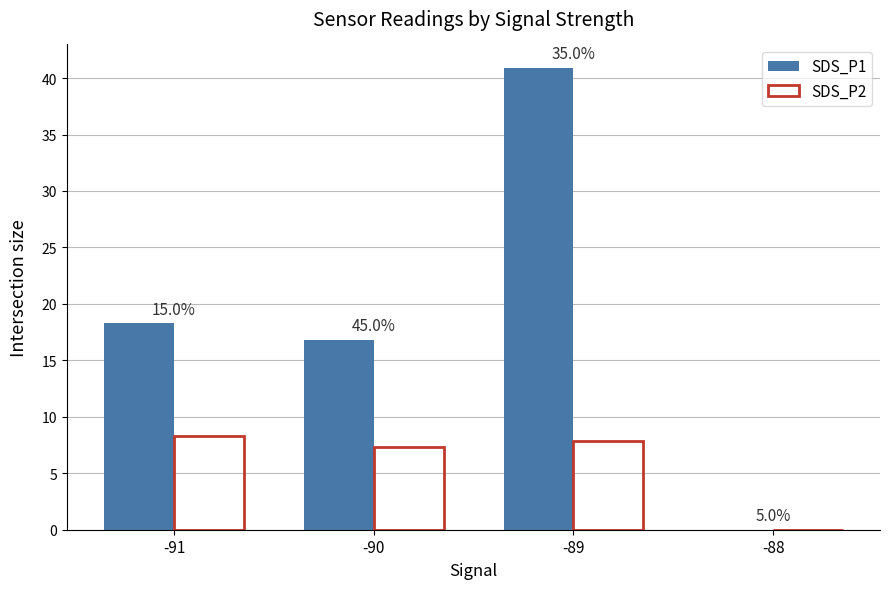

Between -88 and -89, which is larger?

-89